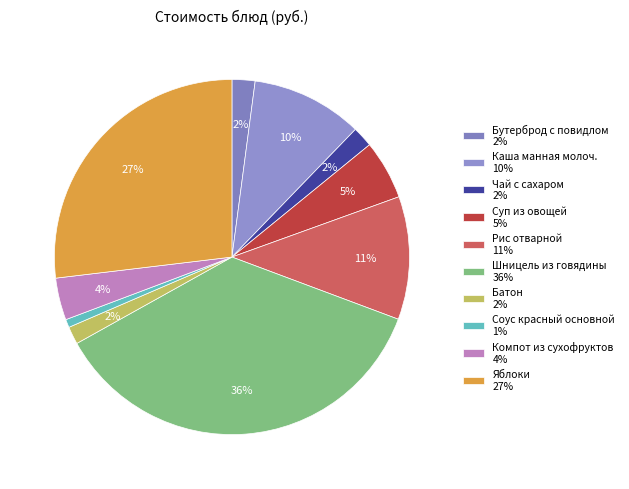

To the nearest percent, what portion does Чай с сахаром represent?

2%